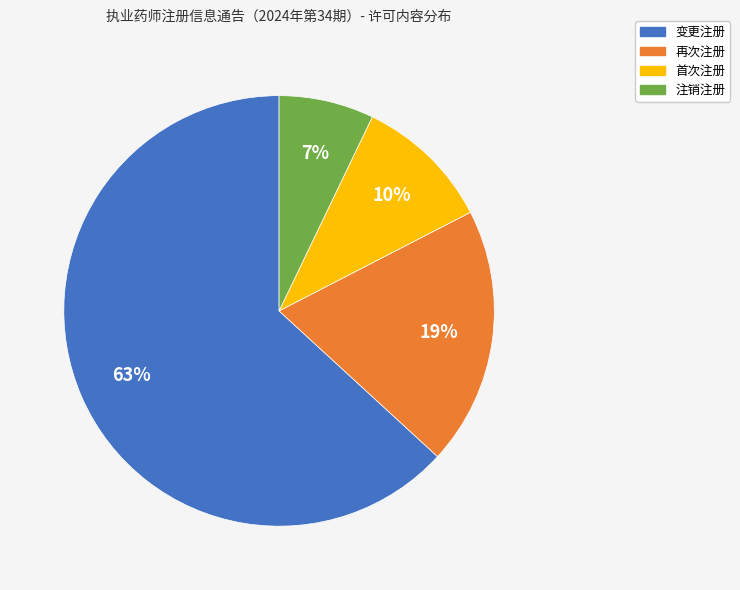

To the nearest percent, what is the average slice percentage?

25%